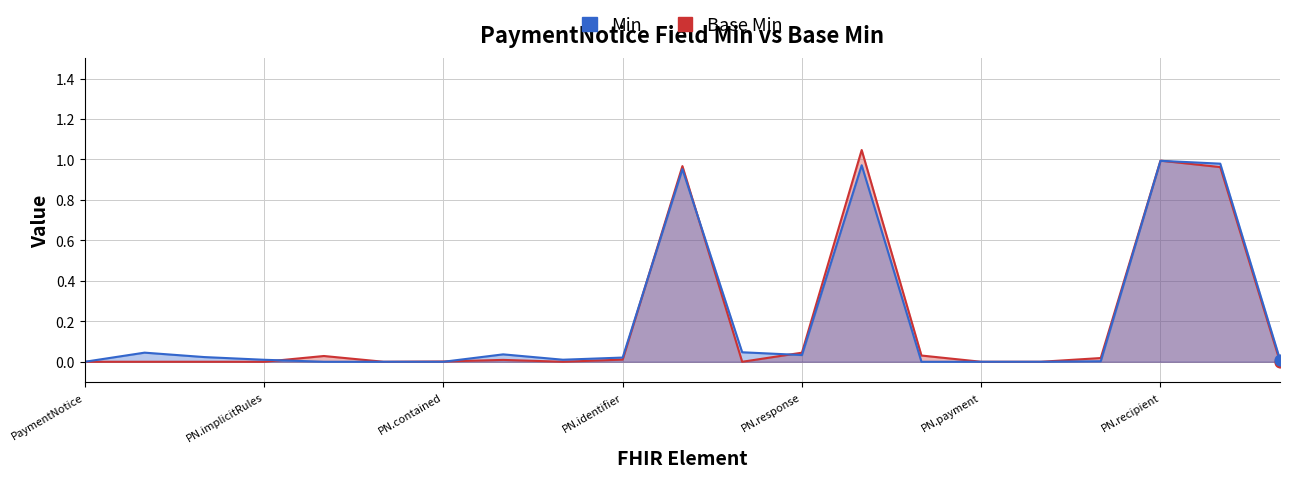

What are all the series names shown in the legend?

Base Min, Min